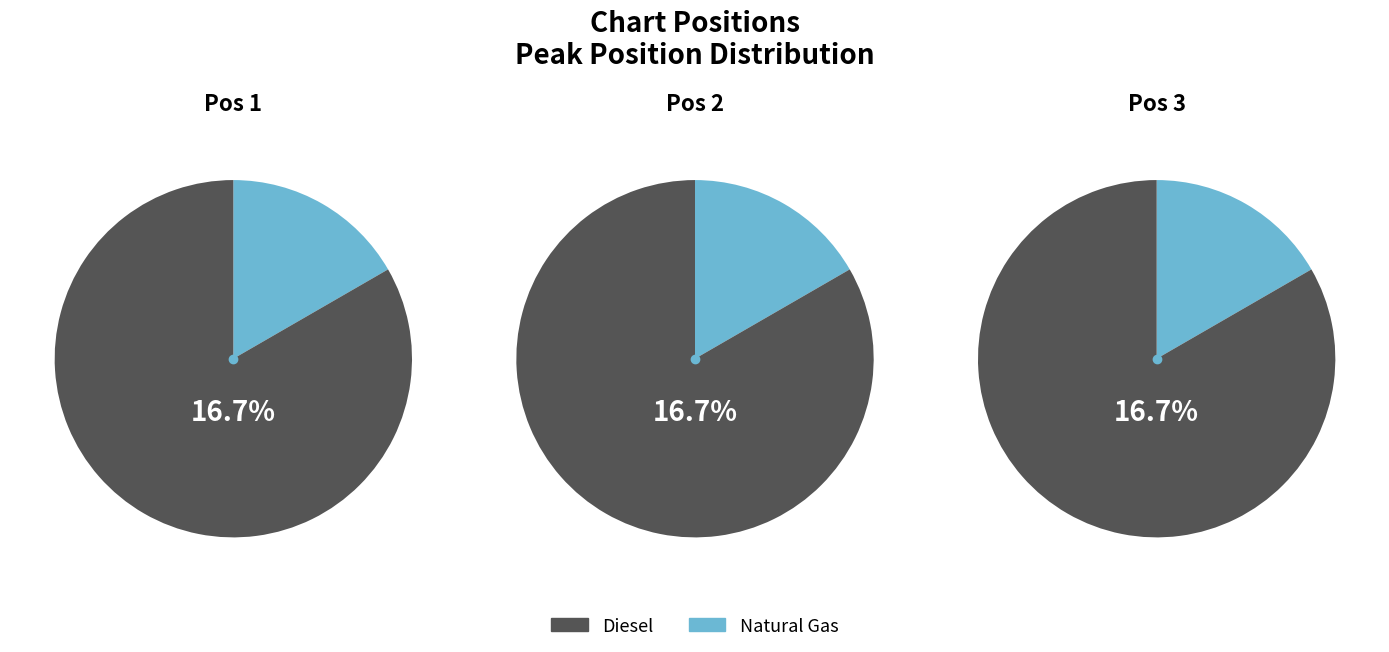

True or false: Taqtaqa accounts for 22% of the total.

False